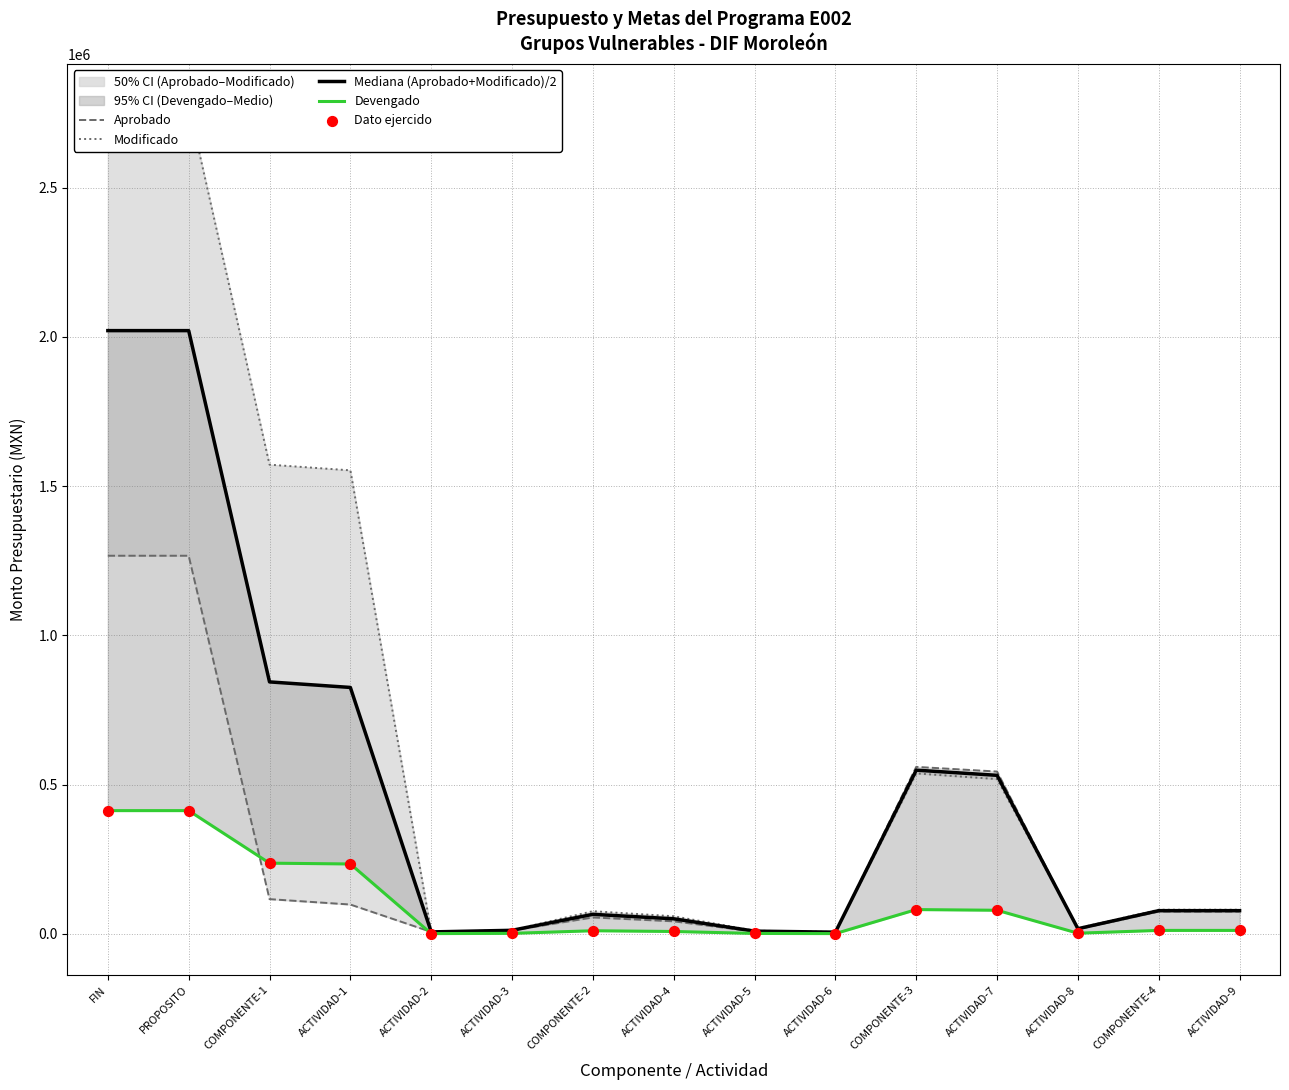

At which category is the sum across all series the highest?

FIN